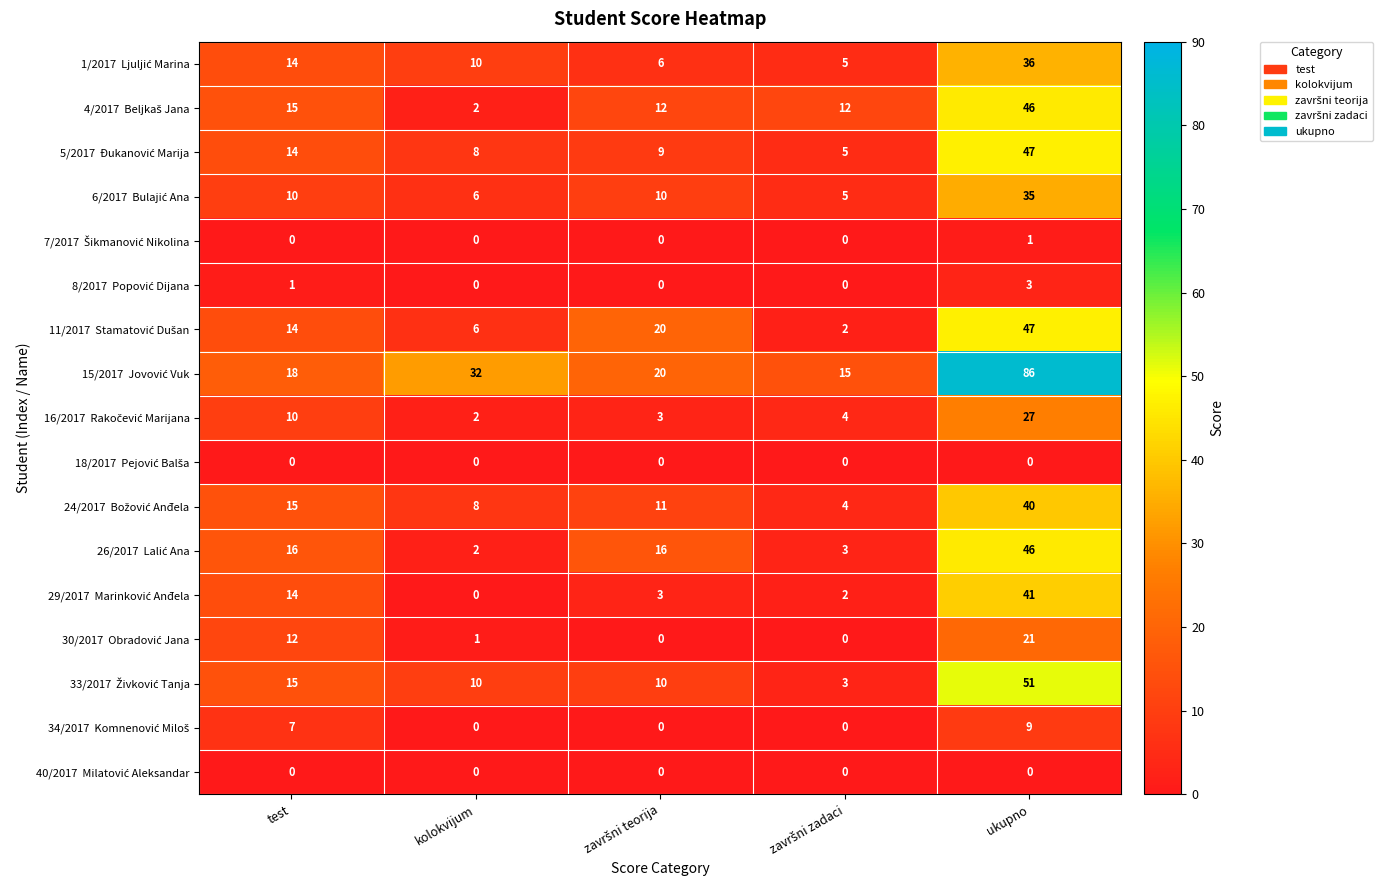

At which category is the sum across all series the highest?

ukupno